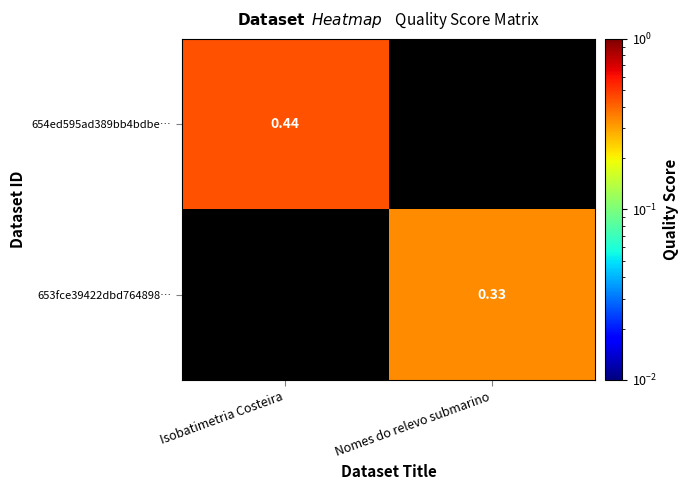

The value of 653fce39422dbd764898… at Nomes do relevo submarino is 0.1. True or false?

False